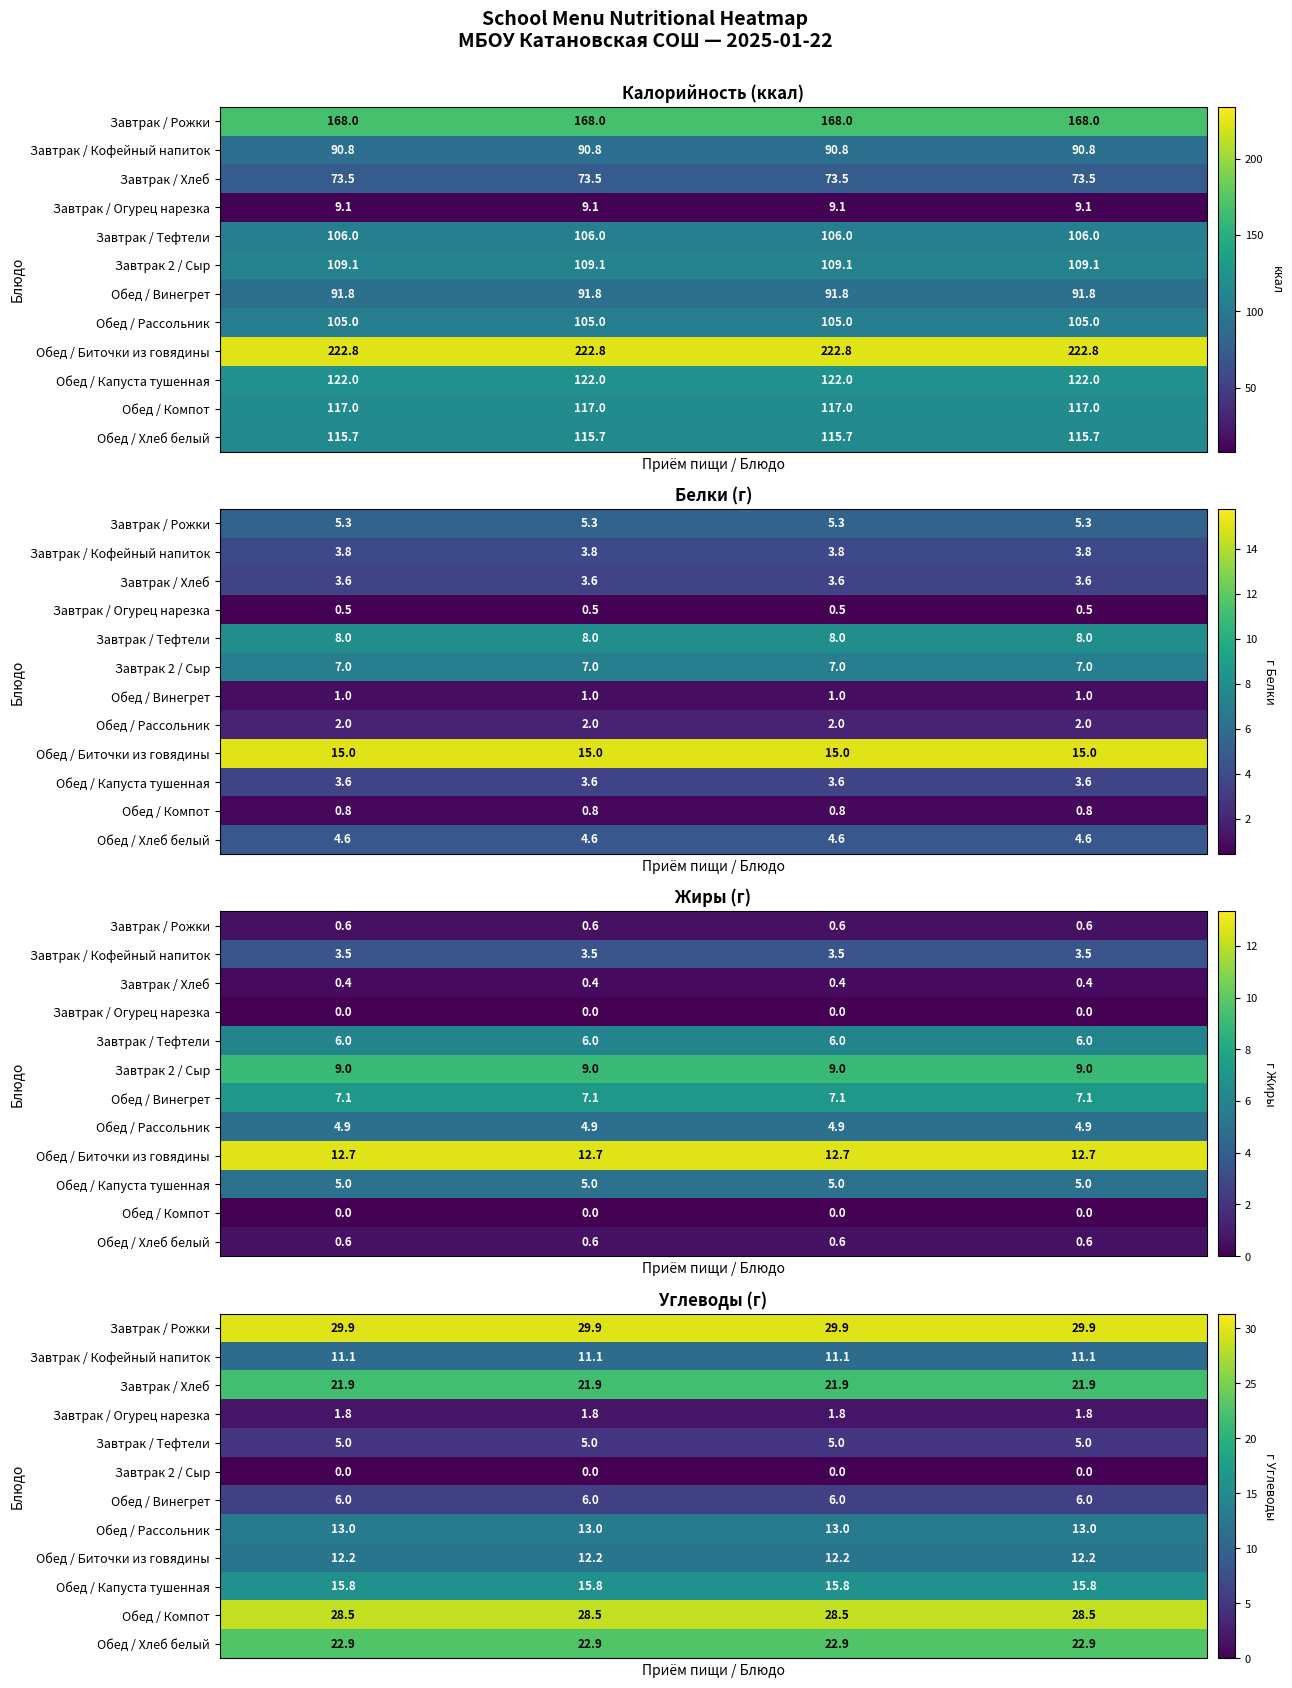

What is the total value across all series at 3?

168.1